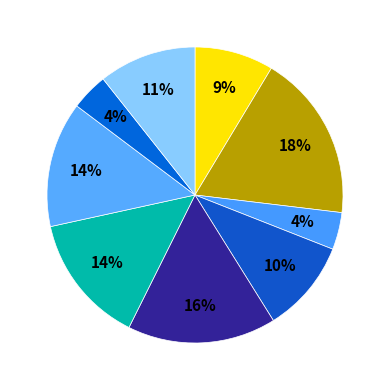

How many slices are in this pie chart?

9